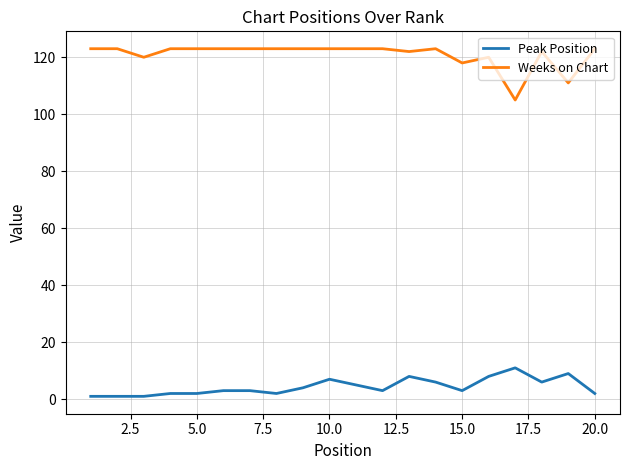

Is this an area chart (filled region under the line)?

No